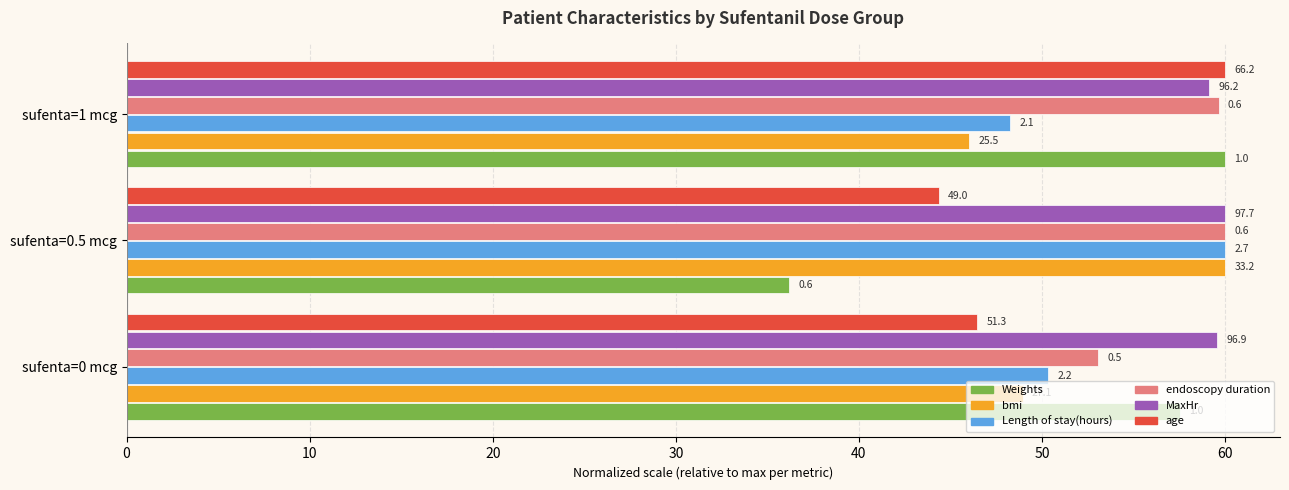

Rank the series by their maximum value, from highest to lowest.

Weights, bmi, Length of stay(hours), endoscopy duration, MaxHr, age